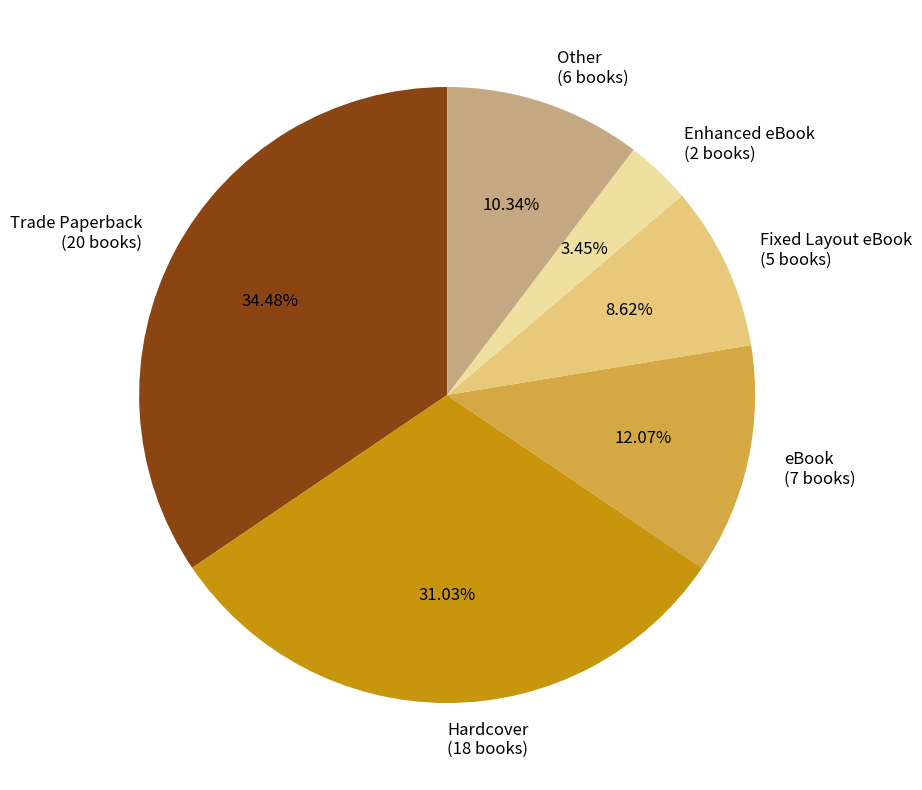

Do Trade Paperback and Other together represent more than half of the pie?

No